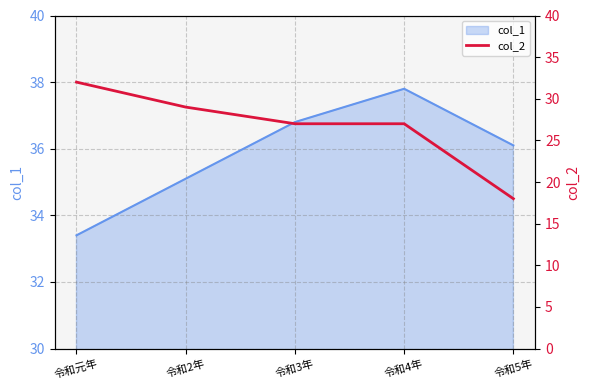

Where is col_1 nearest to the value 35?

令和2年